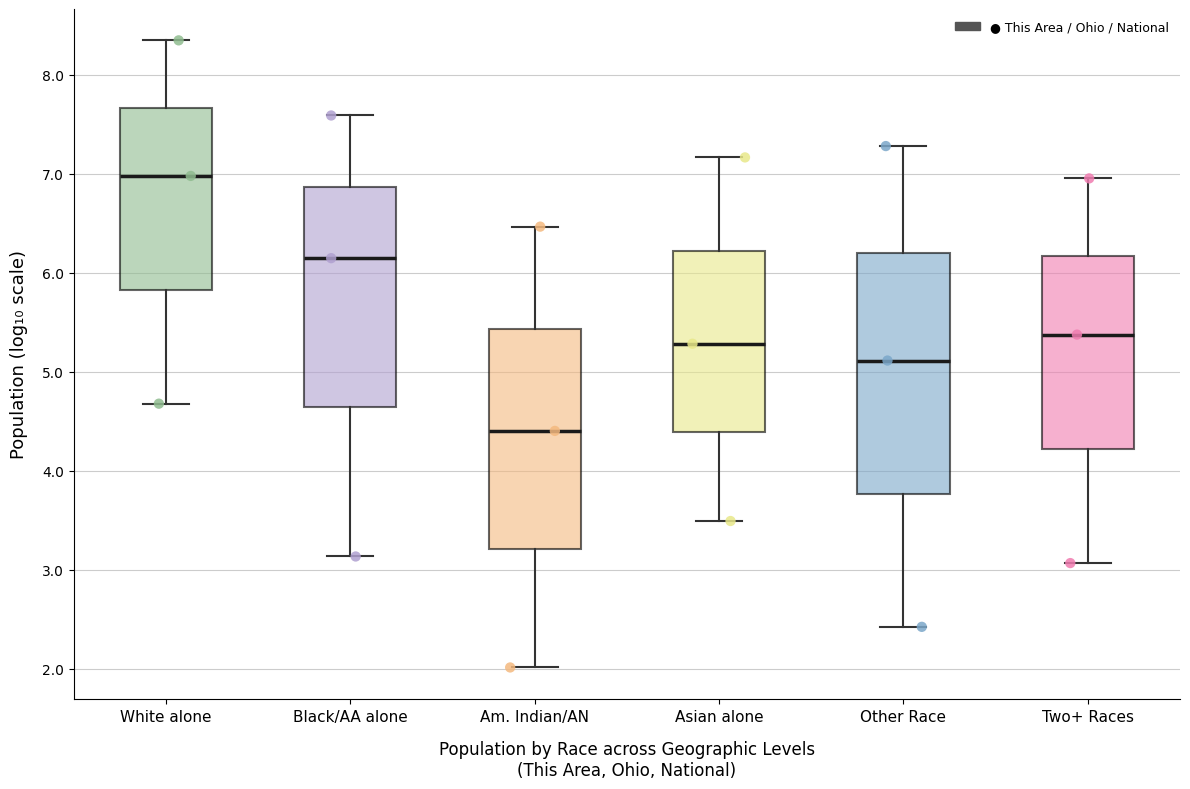

Reading left to right, transcribe this box plot: for each box, give where its median line is, the range the box spans, and where its two whiskers end, as read against the y-axis. The values are not printed on the chart, so give them approximately, as read against the axis.

White alone: median 7.0, box 5.8 to 7.7, whiskers 4.7 to 8.3
Black/AA alone: median 6.1, box 4.6 to 6.9, whiskers 3.1 to 7.6
Am. Indian/AN: median 4.4, box 3.2 to 5.4, whiskers 2.0 to 6.5
Asian alone: median 5.3, box 4.4 to 6.2, whiskers 3.5 to 7.2
Other Race: median 5.1, box 3.8 to 6.2, whiskers 2.4 to 7.3
Two+ Races: median 5.4, box 4.2 to 6.2, whiskers 3.1 to 7.0